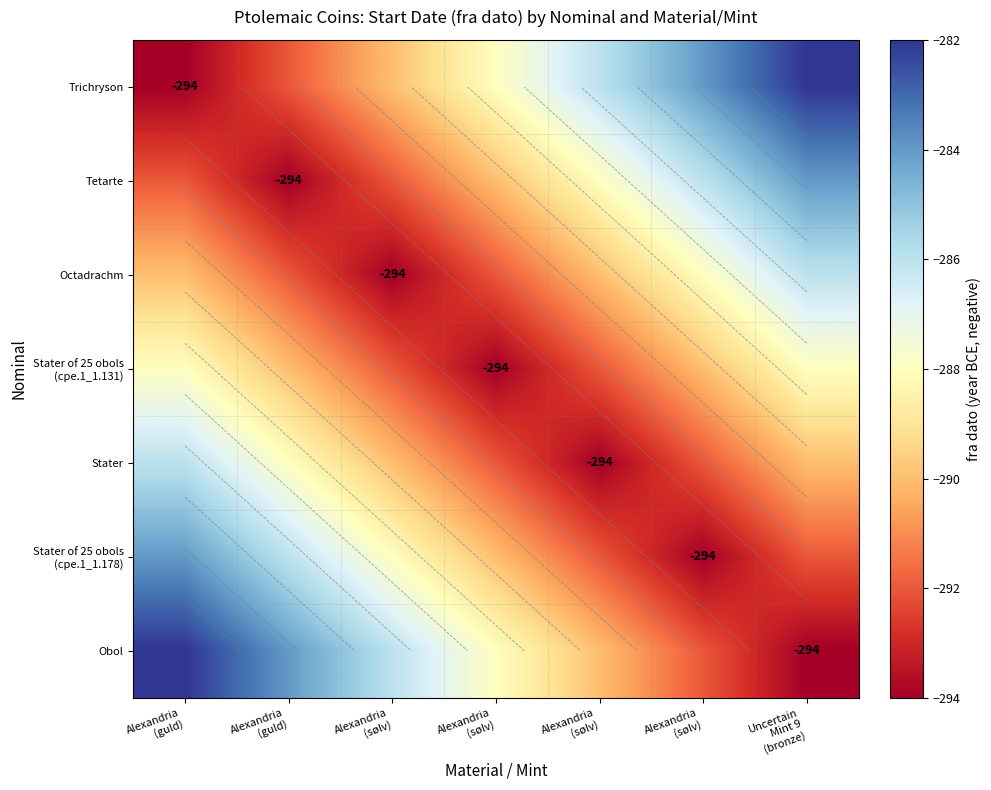

How many values in the Tetarte series exceed -290?

3